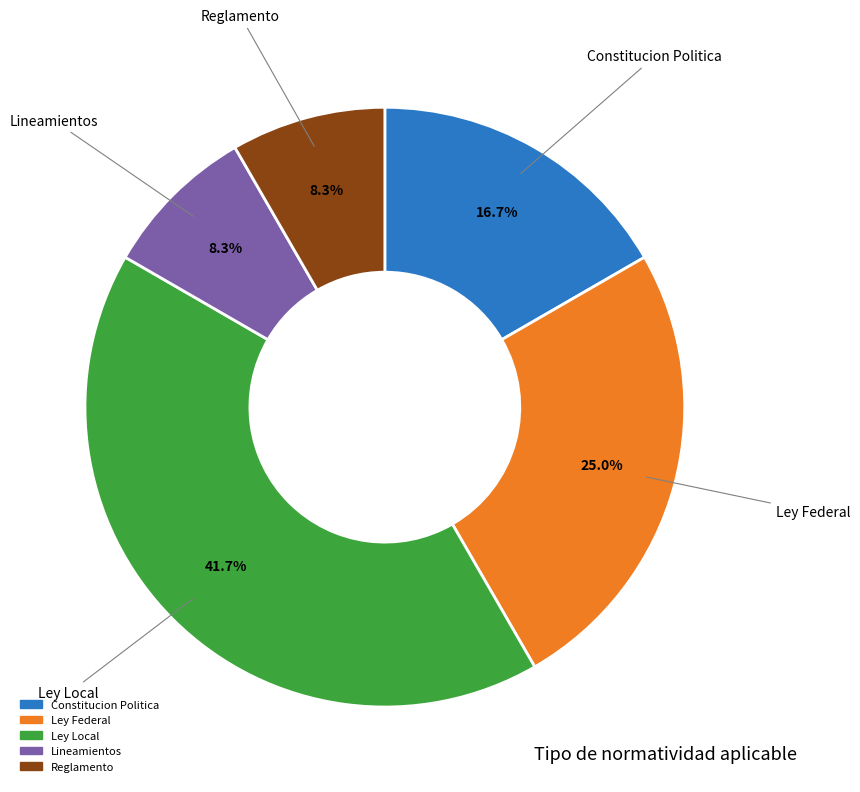

Approximately how many times larger is the value at Ley Federal compared to Constitucion Politica?

1.5